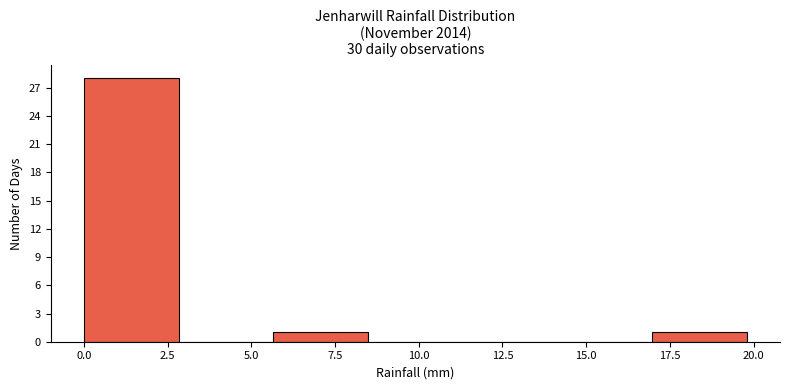

Over which range of the x-axis is the bar tallest?

0.0 to 3.0